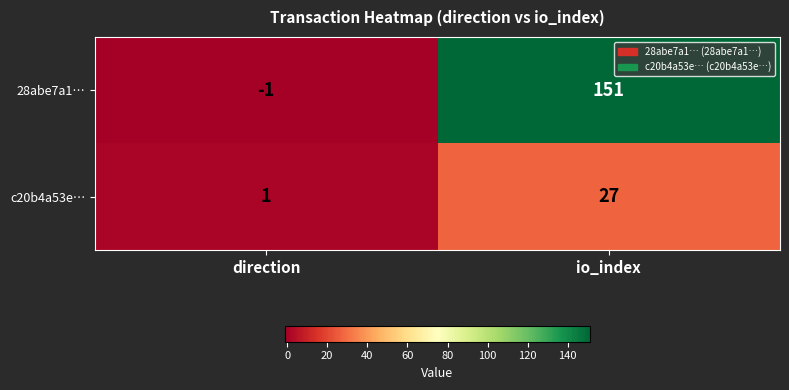

How many categories are shown in the chart?

2